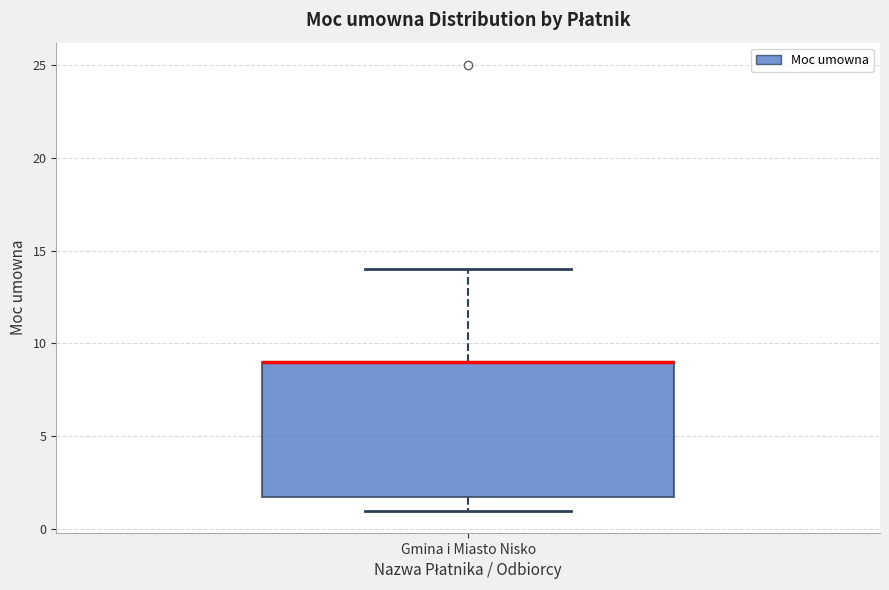

Read this box plot against the y-axis: the position of the median line, the range covered by the box, and the ends of both whiskers. The values are not printed on the chart, so give them approximately, as read against the axis.

median 9 (drawn on the box's upper edge), box 2 to 9, whiskers 1 to 14